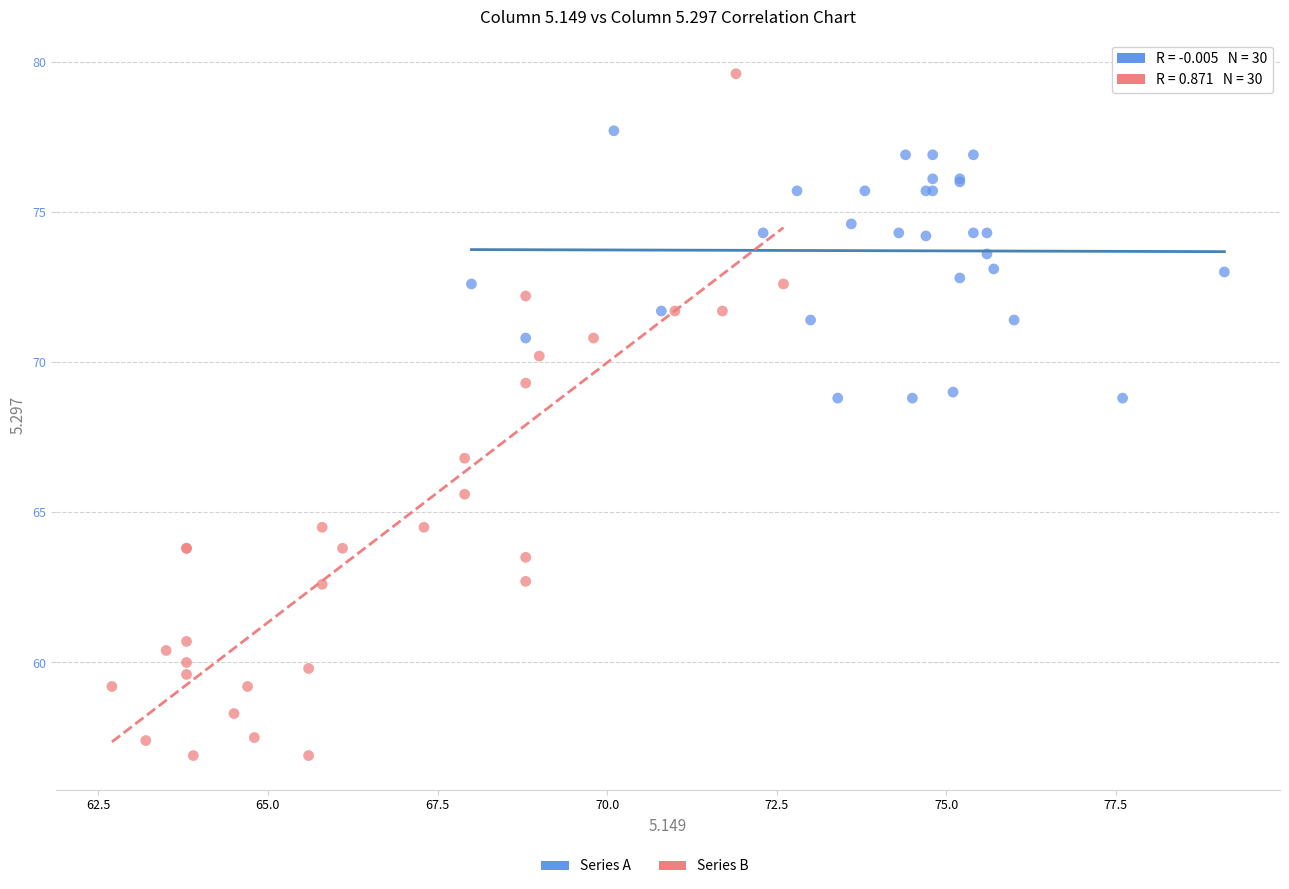

Which series reaches the minimum Y coordinate?

Series B